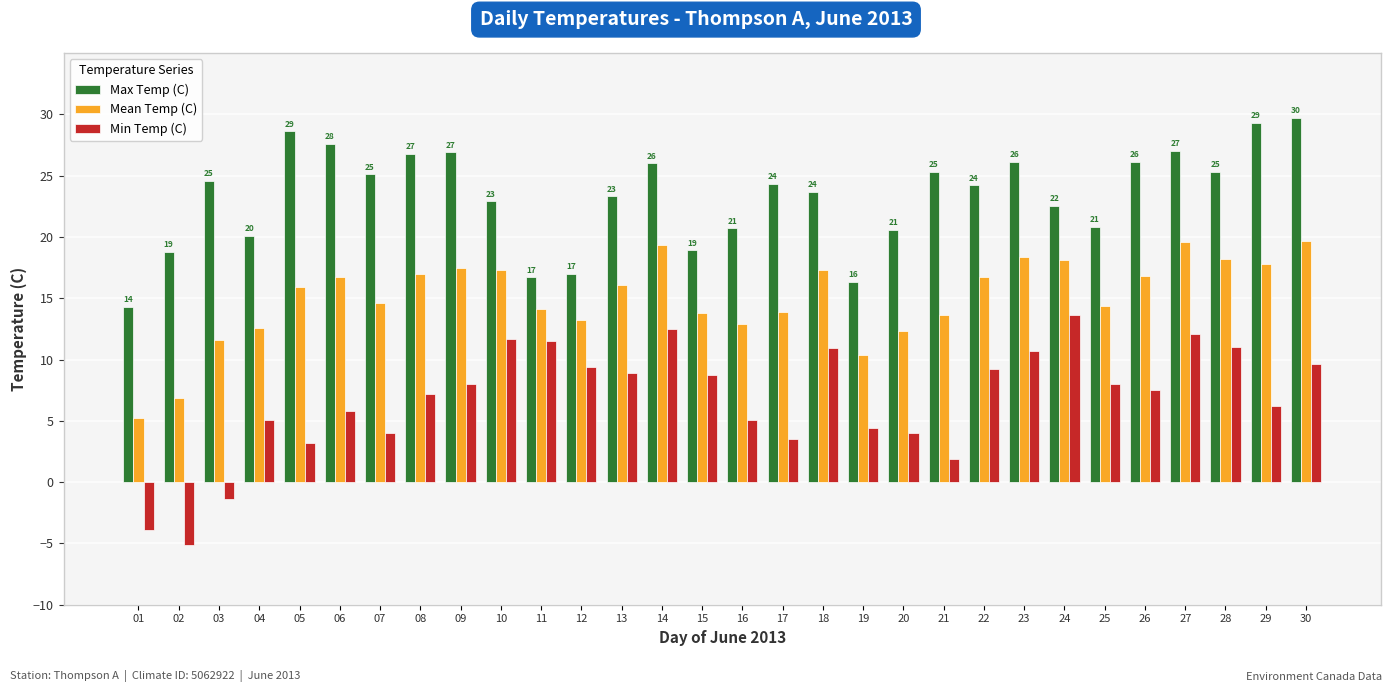

Rank the series by their maximum value, from highest to lowest.

Max Temp (C), Mean Temp (C), Min Temp (C)